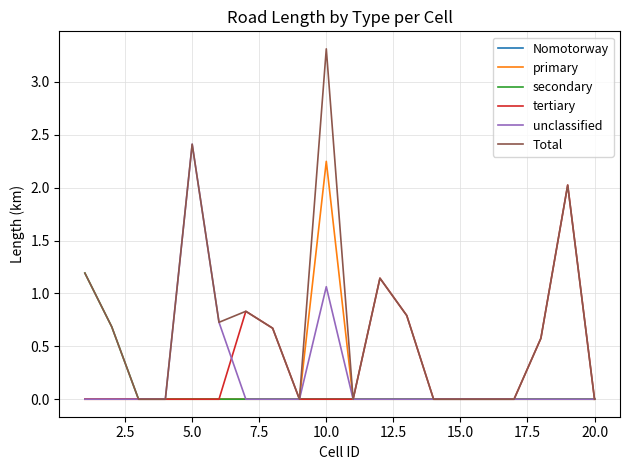

What is the greatest value displayed?

3.3